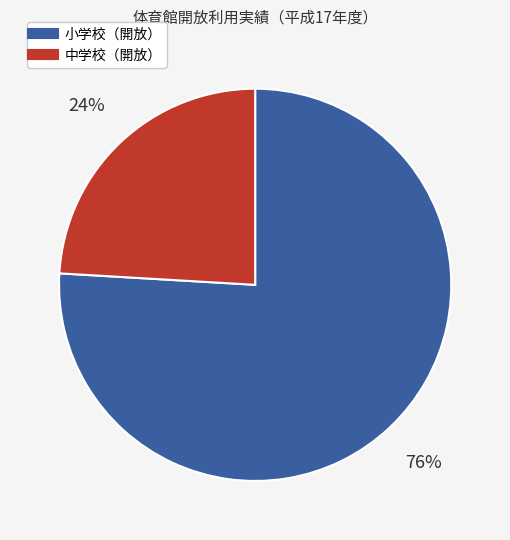

To the nearest percent, what is the difference between the largest and smallest slice percentages?

52%